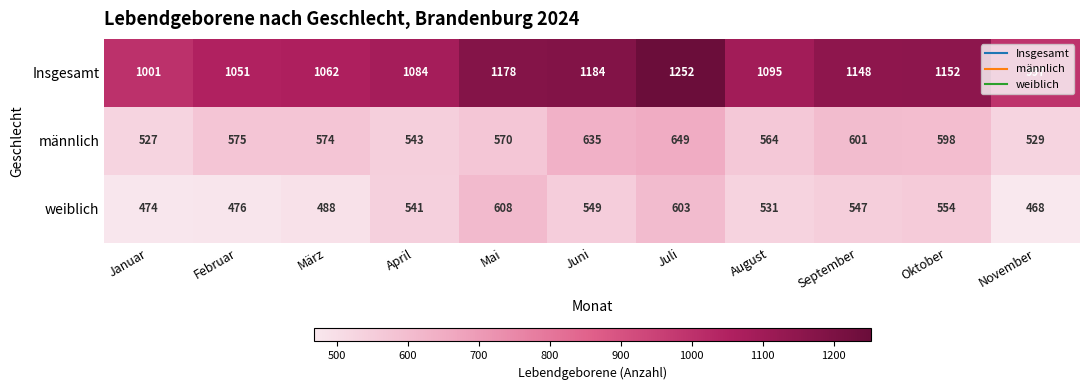

How many categories are shown in the chart?

11